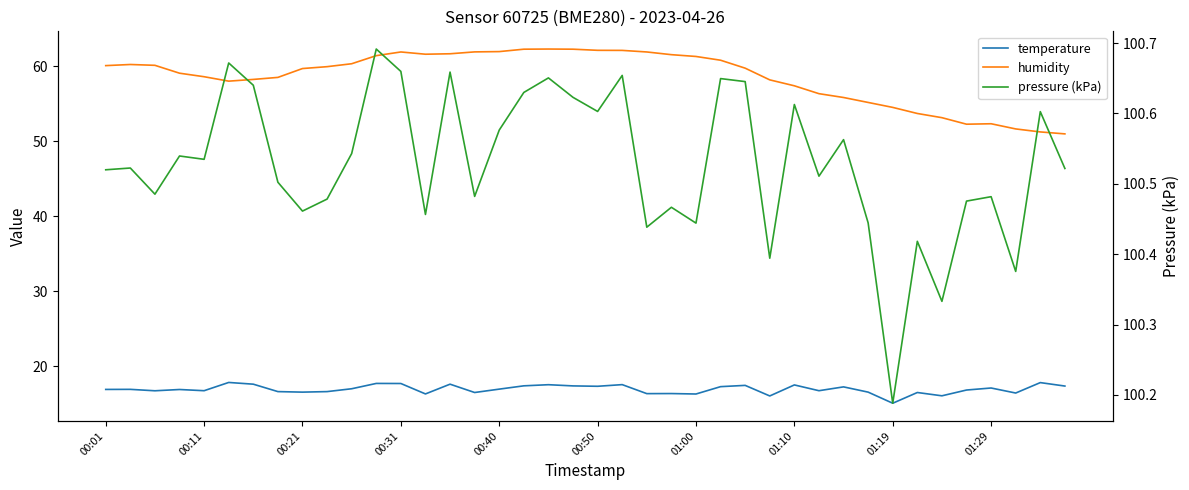

What is the difference between the maximum and minimum values in the humidity series?

11.3